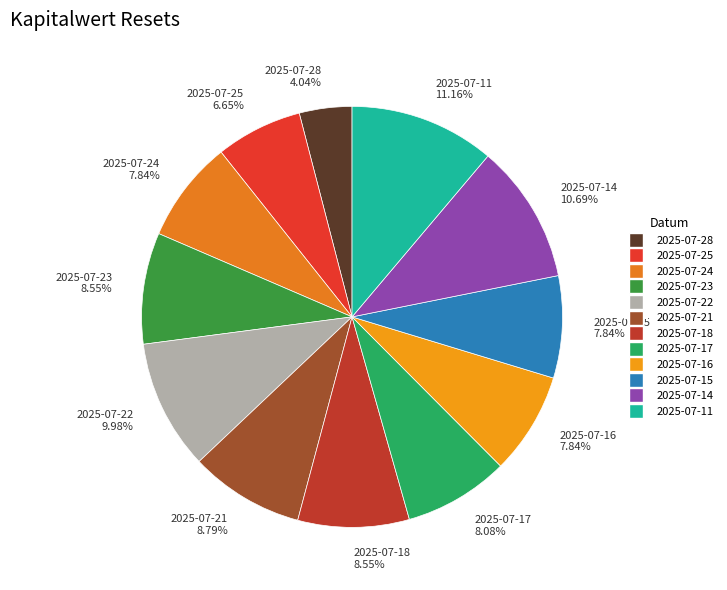

Does any single category account for the majority?

No